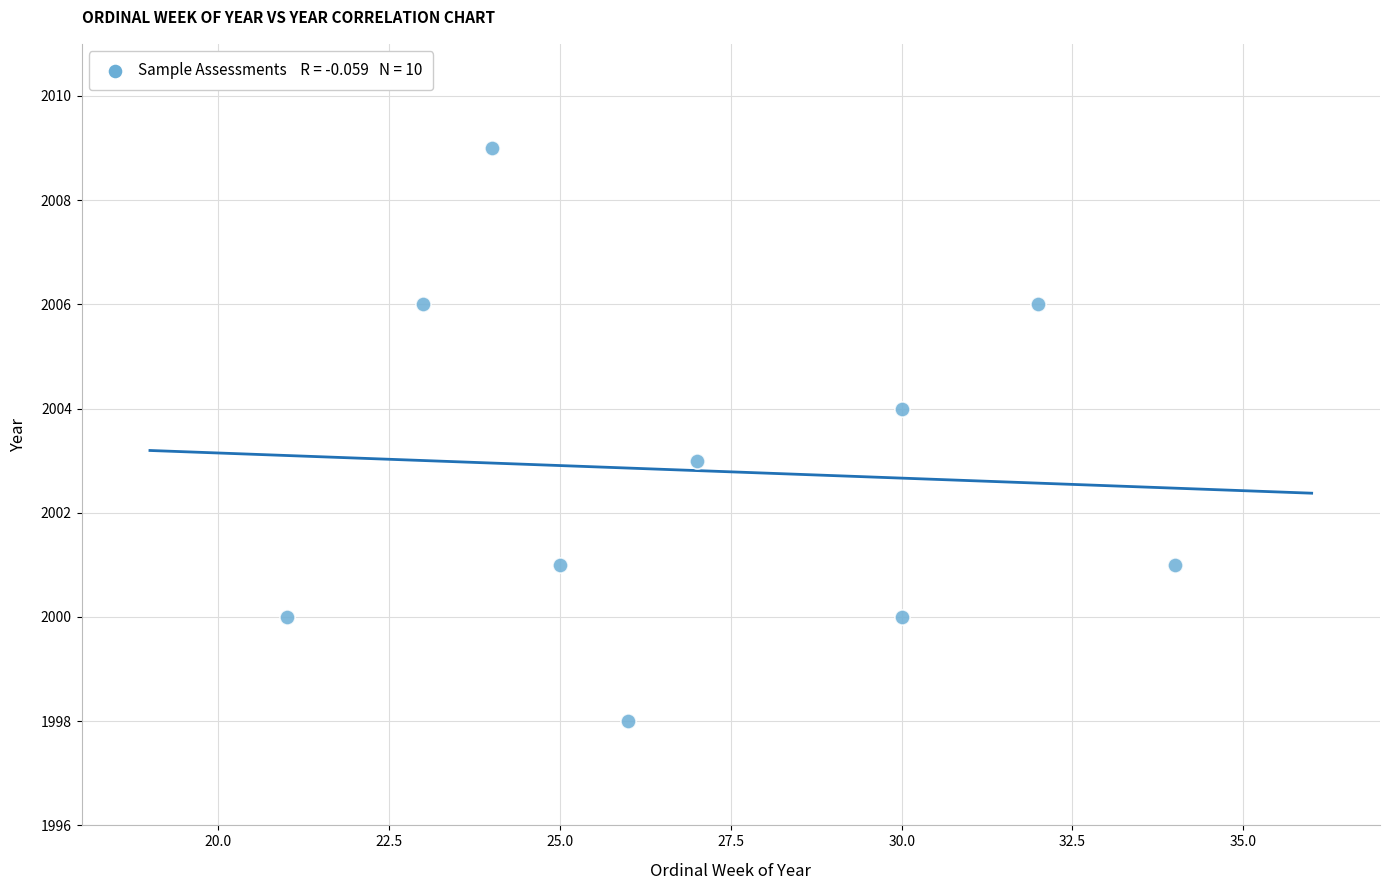

What is the average X value?

27